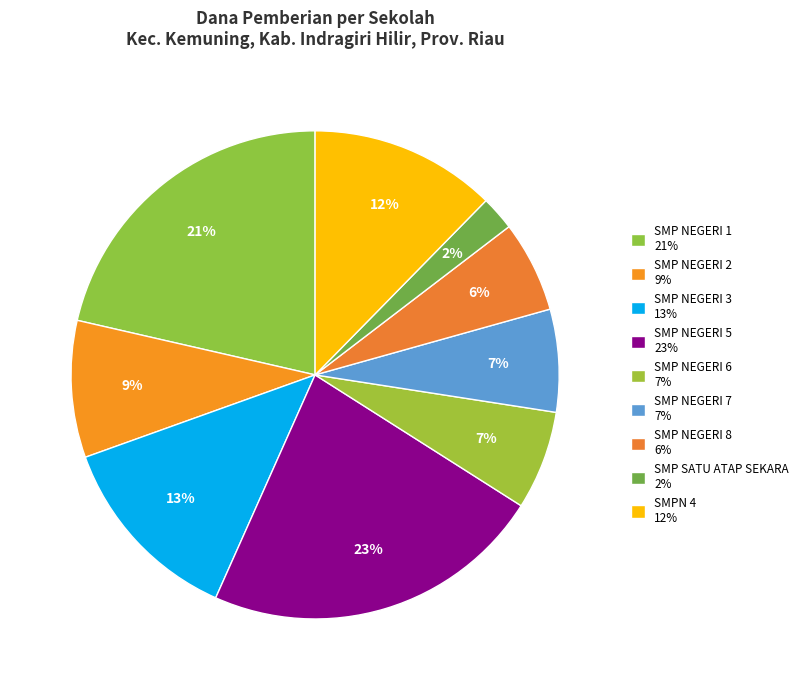

How many slices are in this pie chart?

9